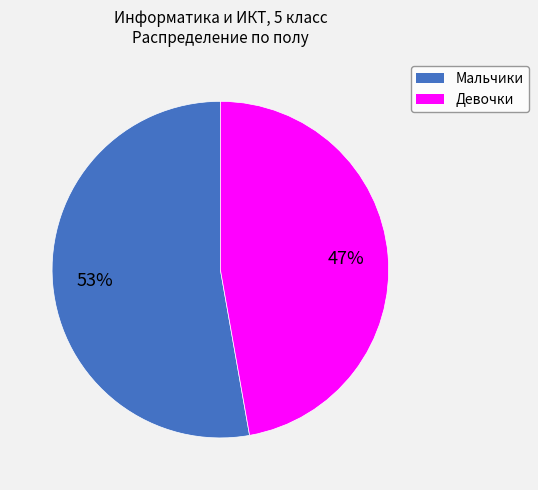

To the nearest percent, what is the difference between the largest and smallest slice percentages?

6%